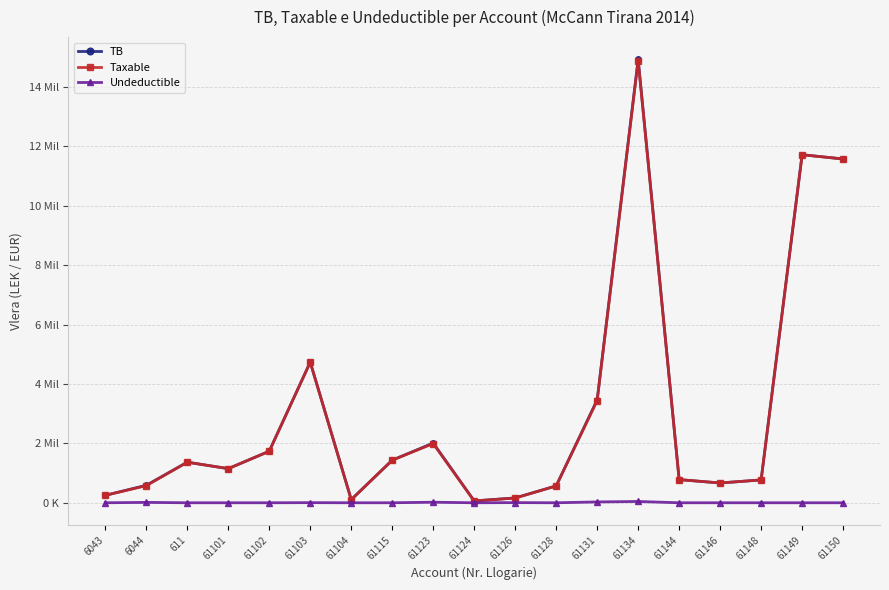

Reading right to left, transcribe all the data shown in this chart.

TB: 61150=11574631.1	61149=11717876.6	61148=769080.9	61146=666085.5	61144=779642.1	61134=14931158.8	61131=3465988.5	61128=567460.5	61126=163090.0	61124=61813.2	61123=2010362.2	61115=1434003.2	61104=105900.0	61103=4735066.9	61102=1735151.5	61101=1149043.7	611=1366068.5	6044=588118.9	6043=250227.1
Taxable: 61150=11574631.1	61149=11717876.6	61148=769080.9	61146=666085.5	61144=779642.1	61134=14887859.8	61131=3437988.5	61128=567460.5	61126=157990.0	61124=61813.2	61123=1991862.2	61115=1433753.2	61104=105900.0	61103=4731146.9	61102=1735151.5	61101=1149043.7	611=1366068.5	6044=575296.9	6043=250227.1
Undeductible: 61150=0.0	61149=0.0	61148=0.0	61146=0.0	61144=0.0	61134=43299.0	61131=28000.0	61128=0.0	61126=5100.0	61124=0.0	61123=18500.0	61115=250.0	61104=0.0	61103=3920.0	61102=0.0	61101=0.0	611=0.0	6044=12822.0	6043=0.0